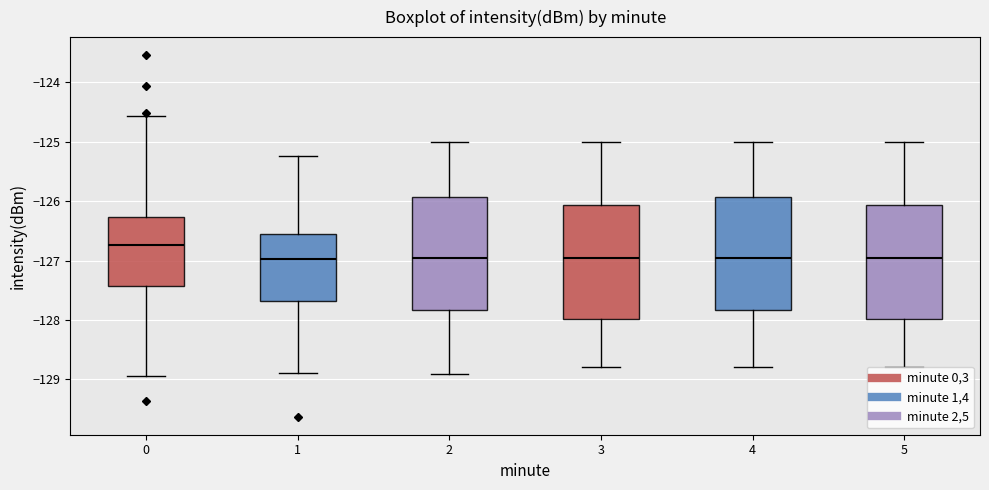

Reading left to right, read every box against the y-axis: the position of its median line, the range the box covers, and the ends of its whiskers. The values are not printed on the chart, so give them approximately, as read against the axis.

0: median -126.7, box -127.4 to -126.3, whiskers -128.9 to -124.6
1: median -127.0, box -127.7 to -126.5, whiskers -128.9 to -125.2
2: median -127.0, box -127.8 to -125.9, whiskers -128.9 to -125.0
3: median -127.0, box -128.0 to -126.1, whiskers -128.8 to -125.0
4: median -127.0, box -127.8 to -125.9, whiskers -128.8 to -125.0
5: median -127.0, box -128.0 to -126.1, whiskers -128.8 to -125.0